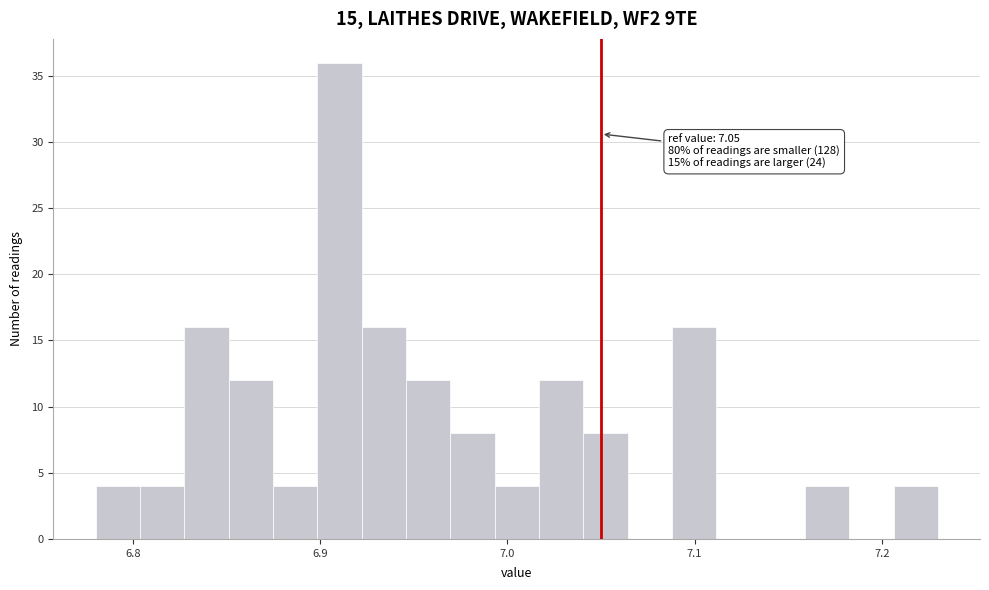

Around what value on the x-axis is the tallest bar? Give the approximate position of its centre, as read against the axis.

6.91